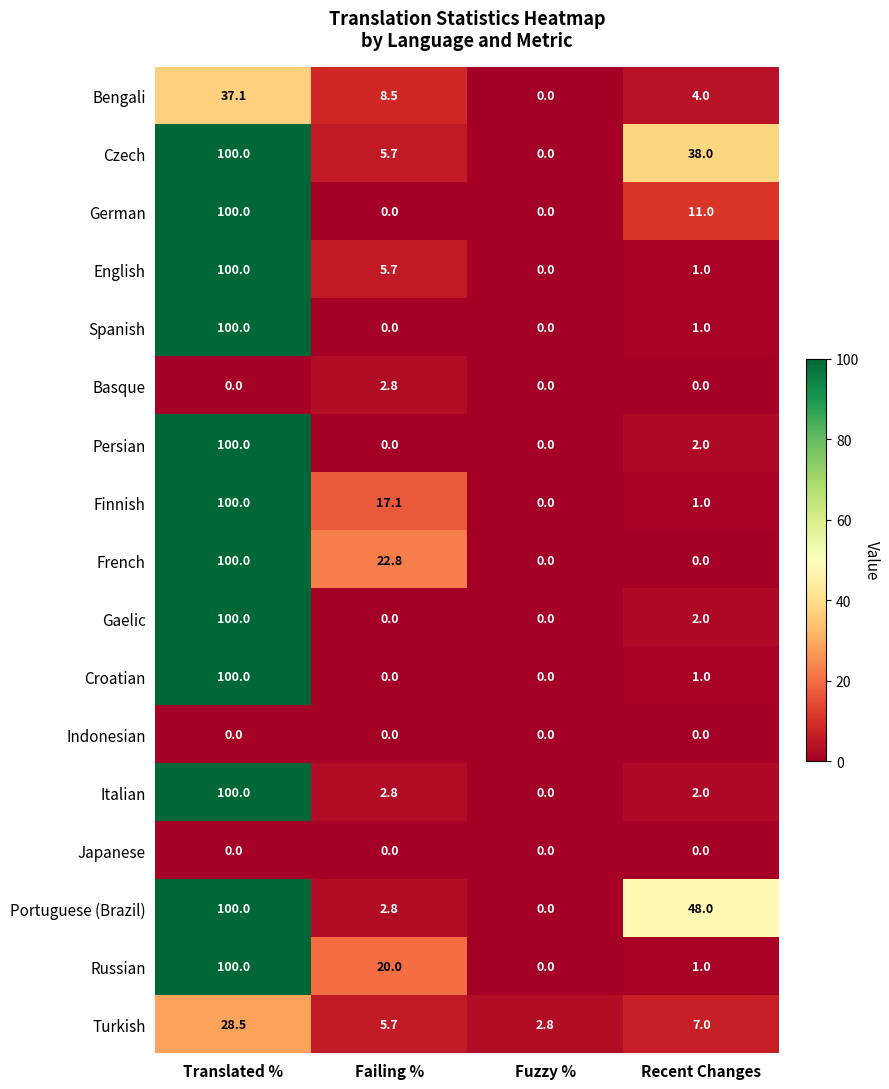

List the labels in order of Italian value, smallest first.

Fuzzy %, Recent Changes, Failing %, Translated %